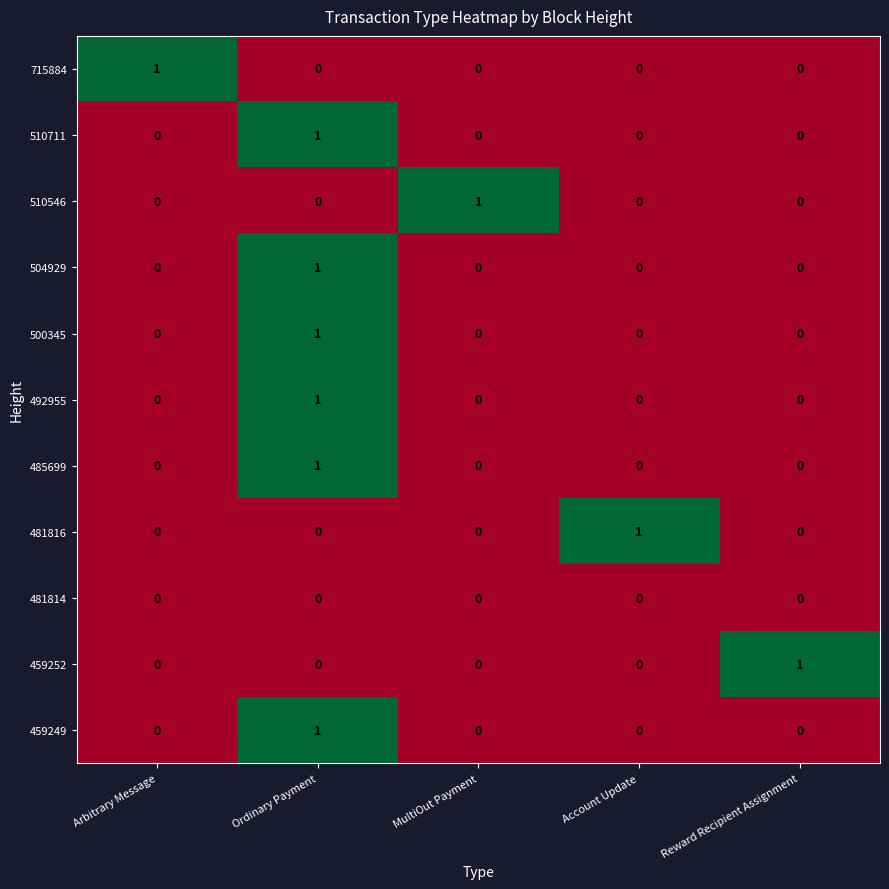

How many 492955 values are between 0 and 1?

5